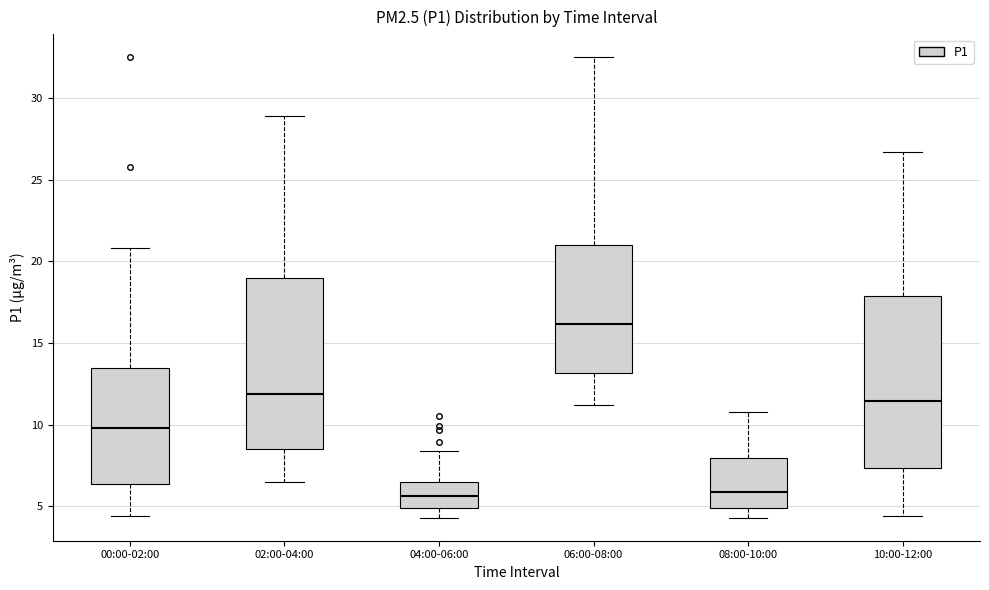

Where does the median line of the box for 08:00-10:00 sit on the y-axis? The values are not printed on the chart, so give them approximately, as read against the axis.

6.0